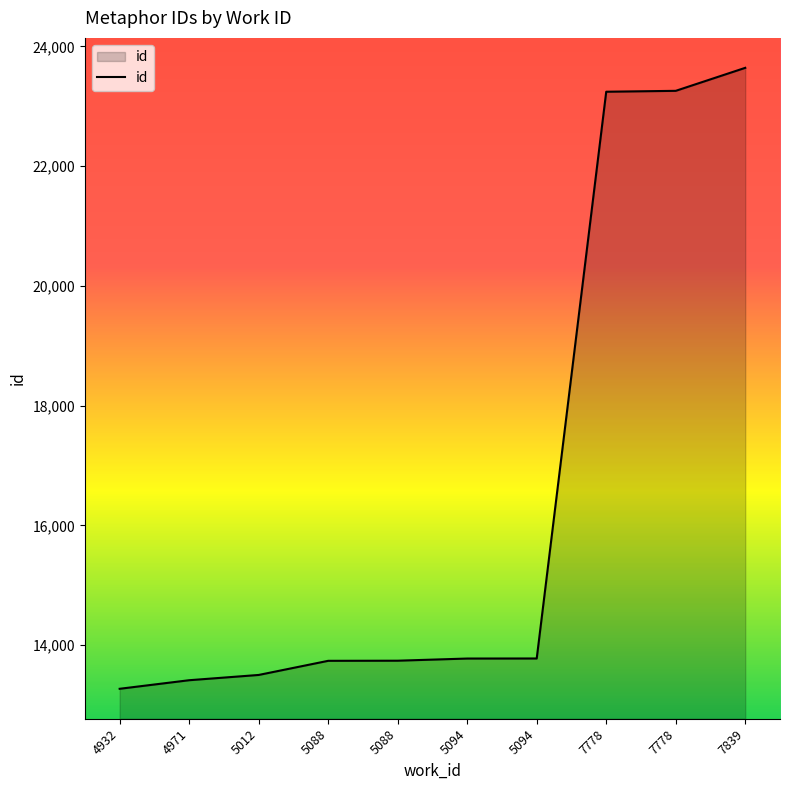

List the labels in order of value, largest first.

7839, 7778, 7778, 5094, 5094, 5088, 5088, 5012, 4971, 4932